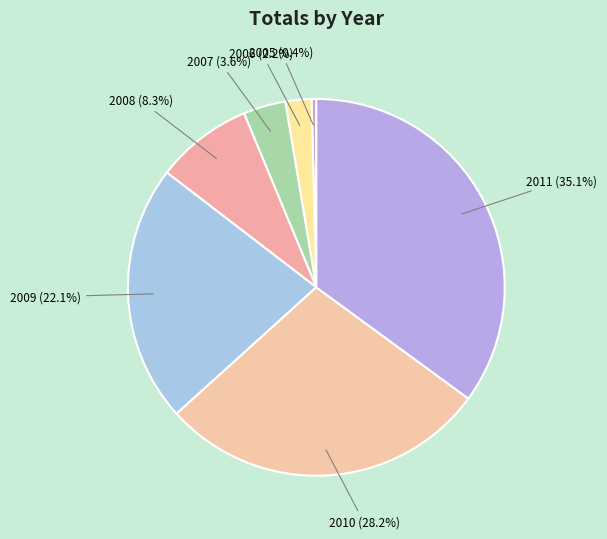

Is 2009 the majority of the pie?

No